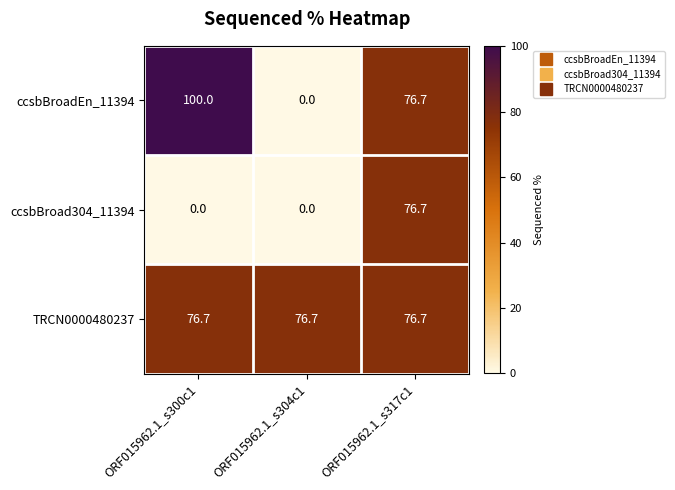

Which category has the highest value in the ccsbBroad304_11394 series?

ORF015962.1_s317c1